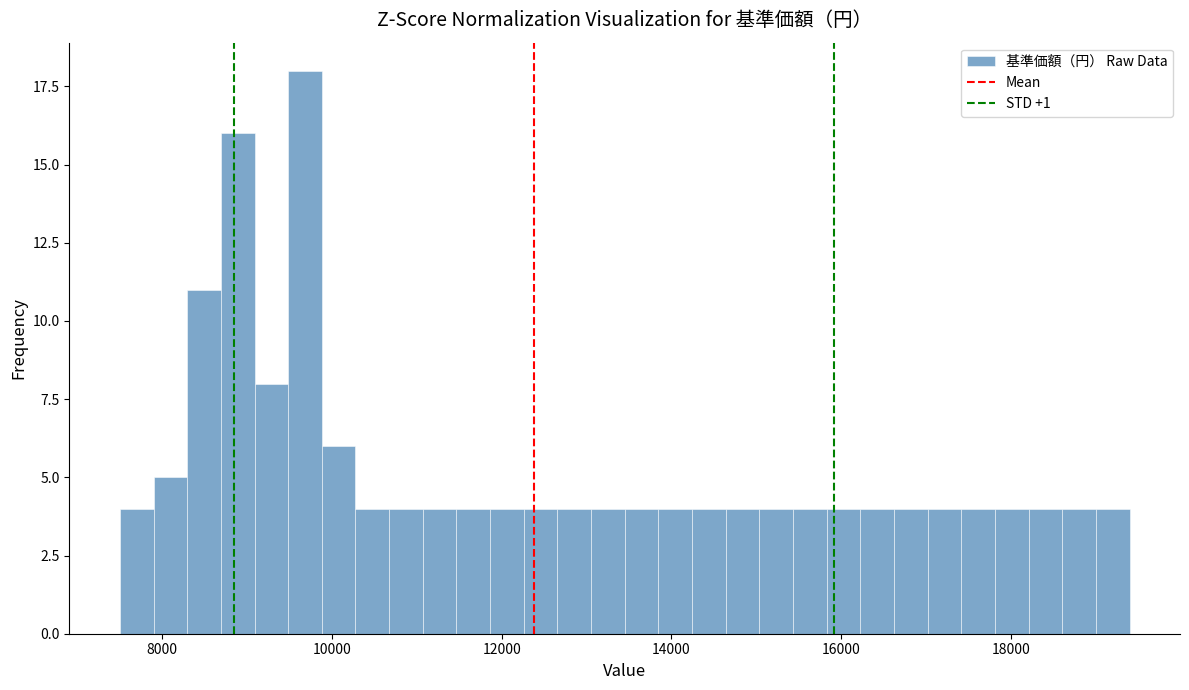

Read against the x-axis, roughly where is the centre of the tallest bar?

9600